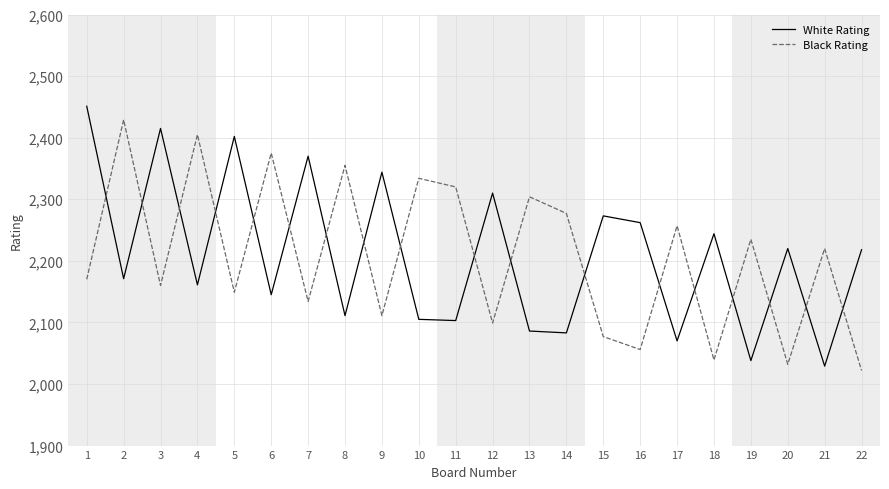

At 3, list the series in order from largest to smallest.

White Rating, Black Rating